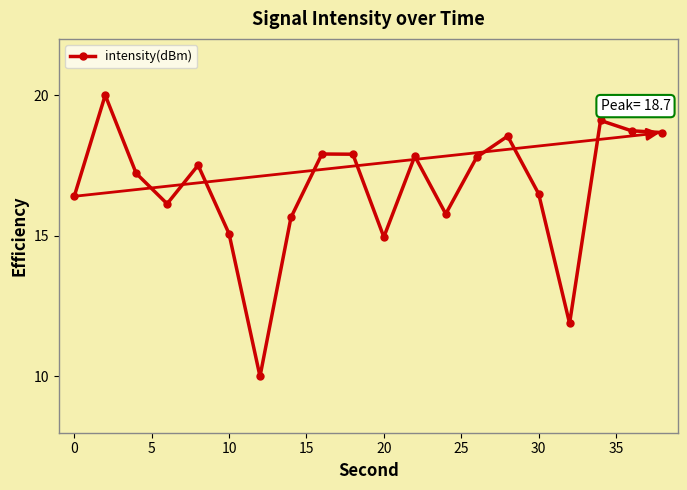

How many data points are less than 17?

9